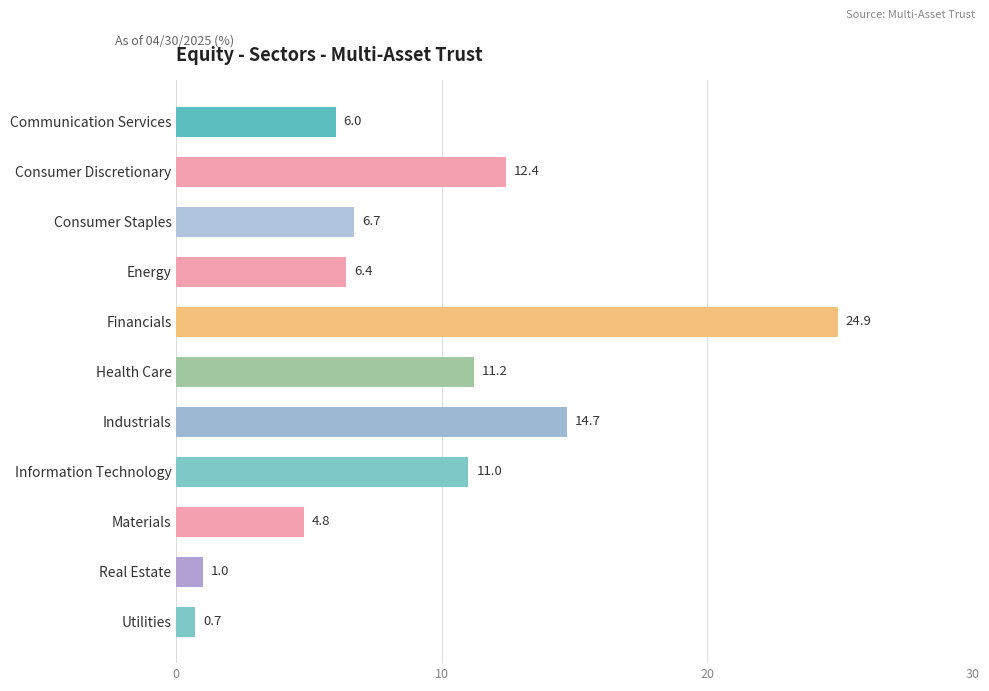

Is it true that the value at Health Care is 14.6?

False